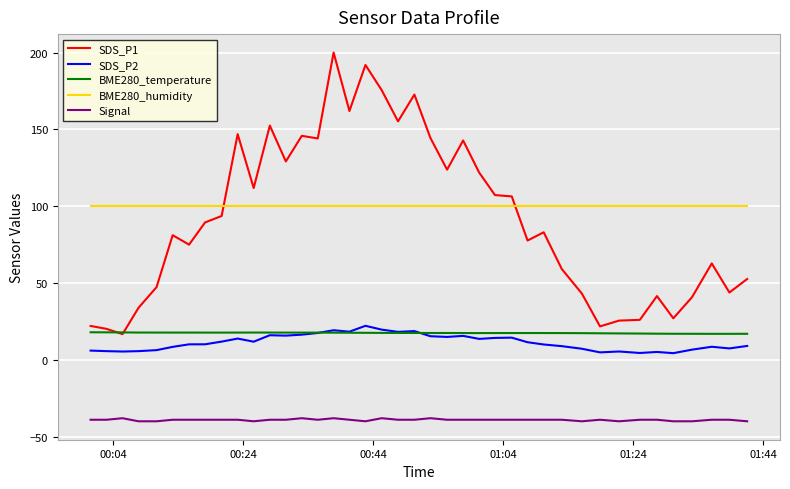

What is the maximum value shown in the chart?

200.0